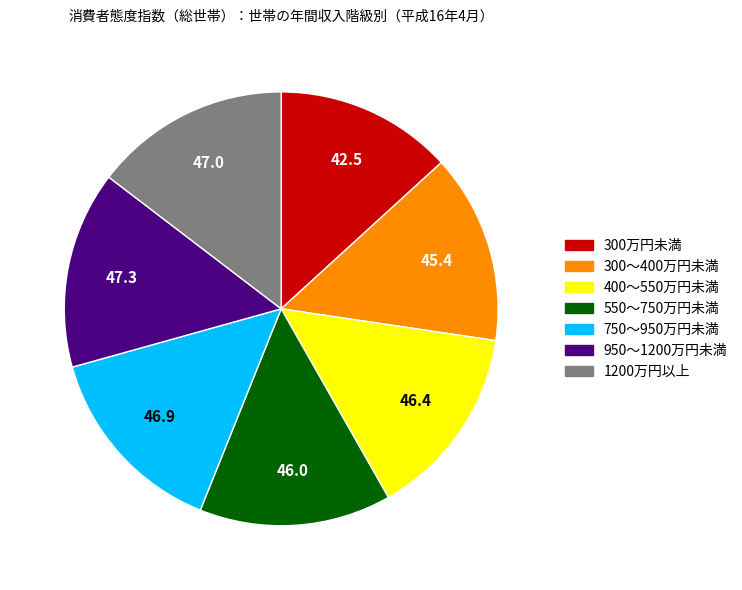

Is there any slice that represents more than half of the pie?

No